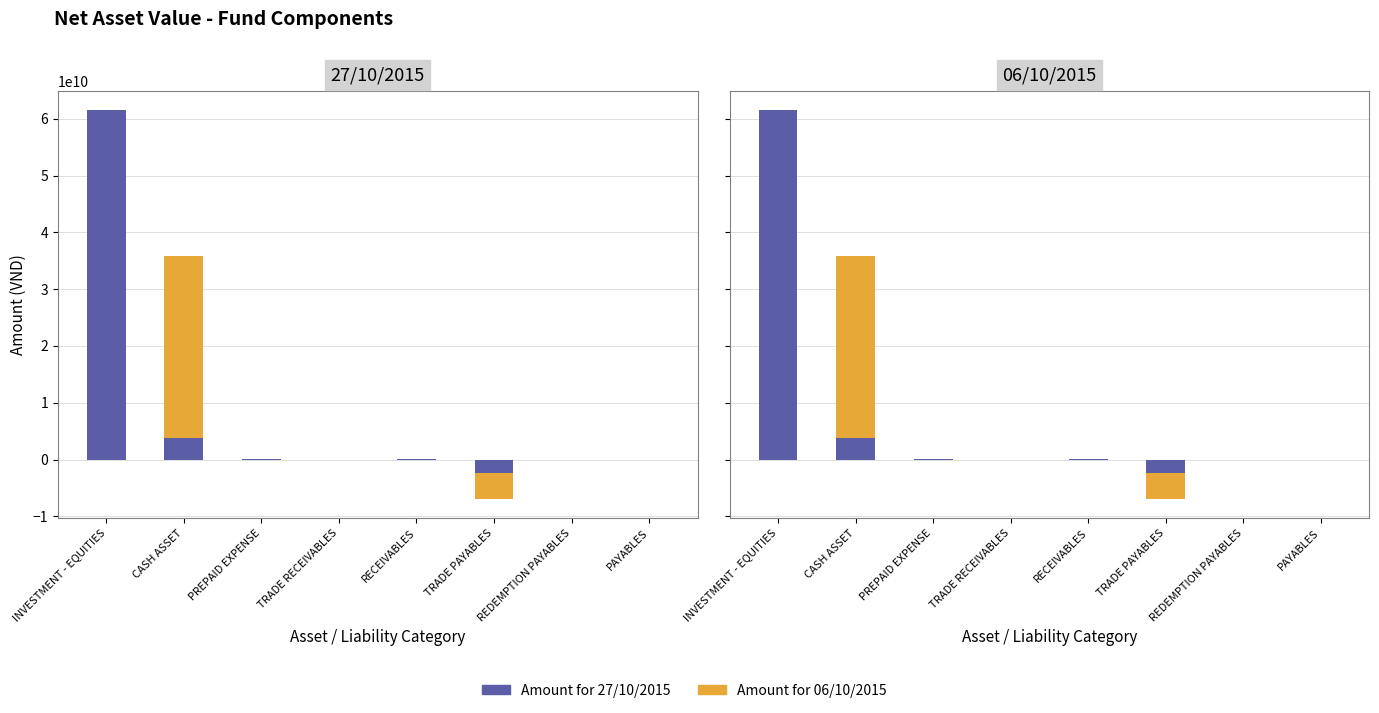

What is the minimum value for Amount for 06/10/2015?

-6872740284